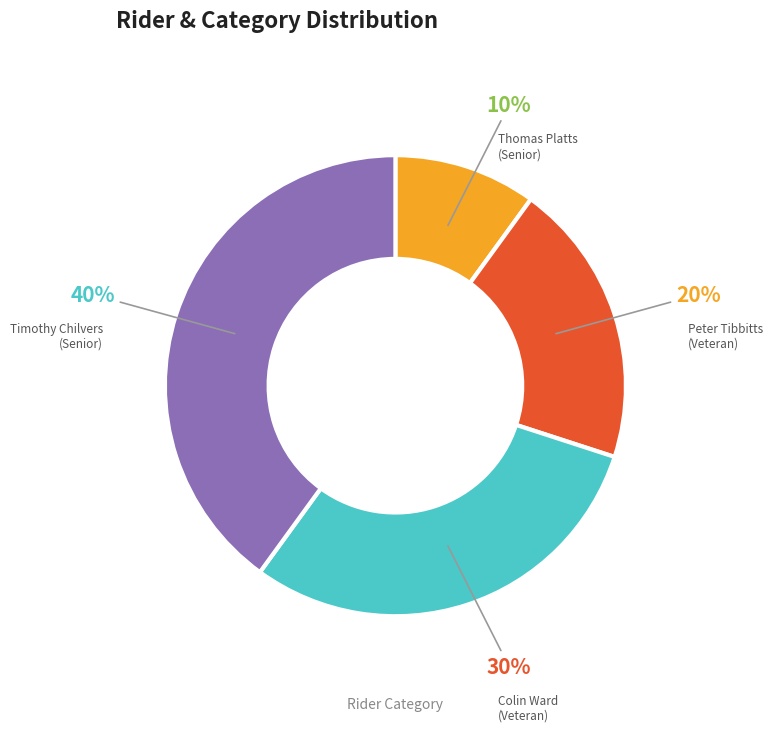

How many segments does this pie chart have?

4